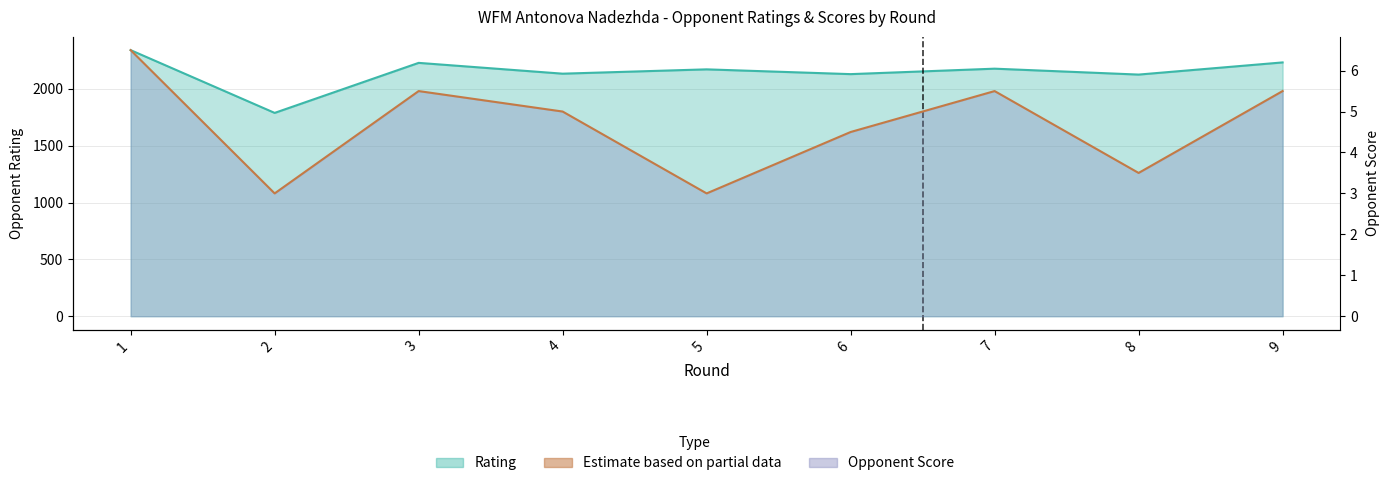

How many data points in Rating are less than 2171?

4